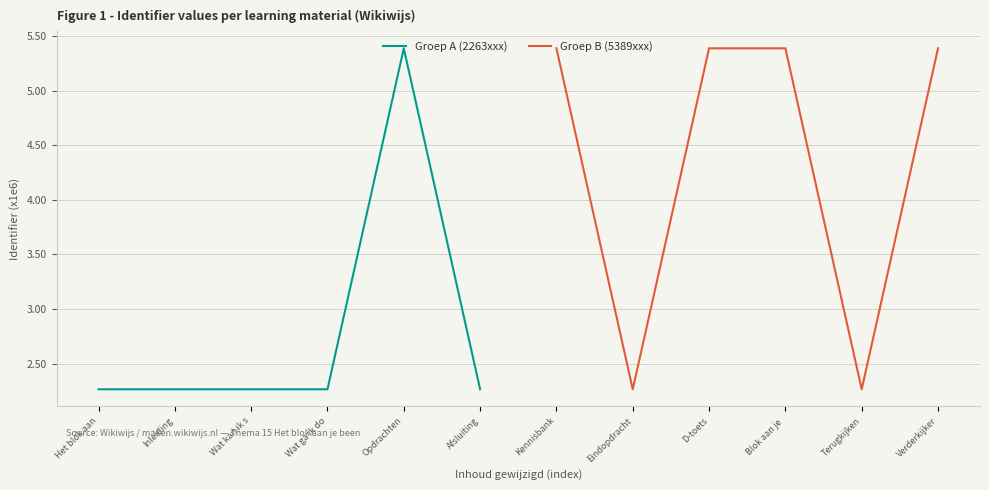

What are all the series names shown in the legend?

Groep A (2263xxx), Groep B (5389xxx)